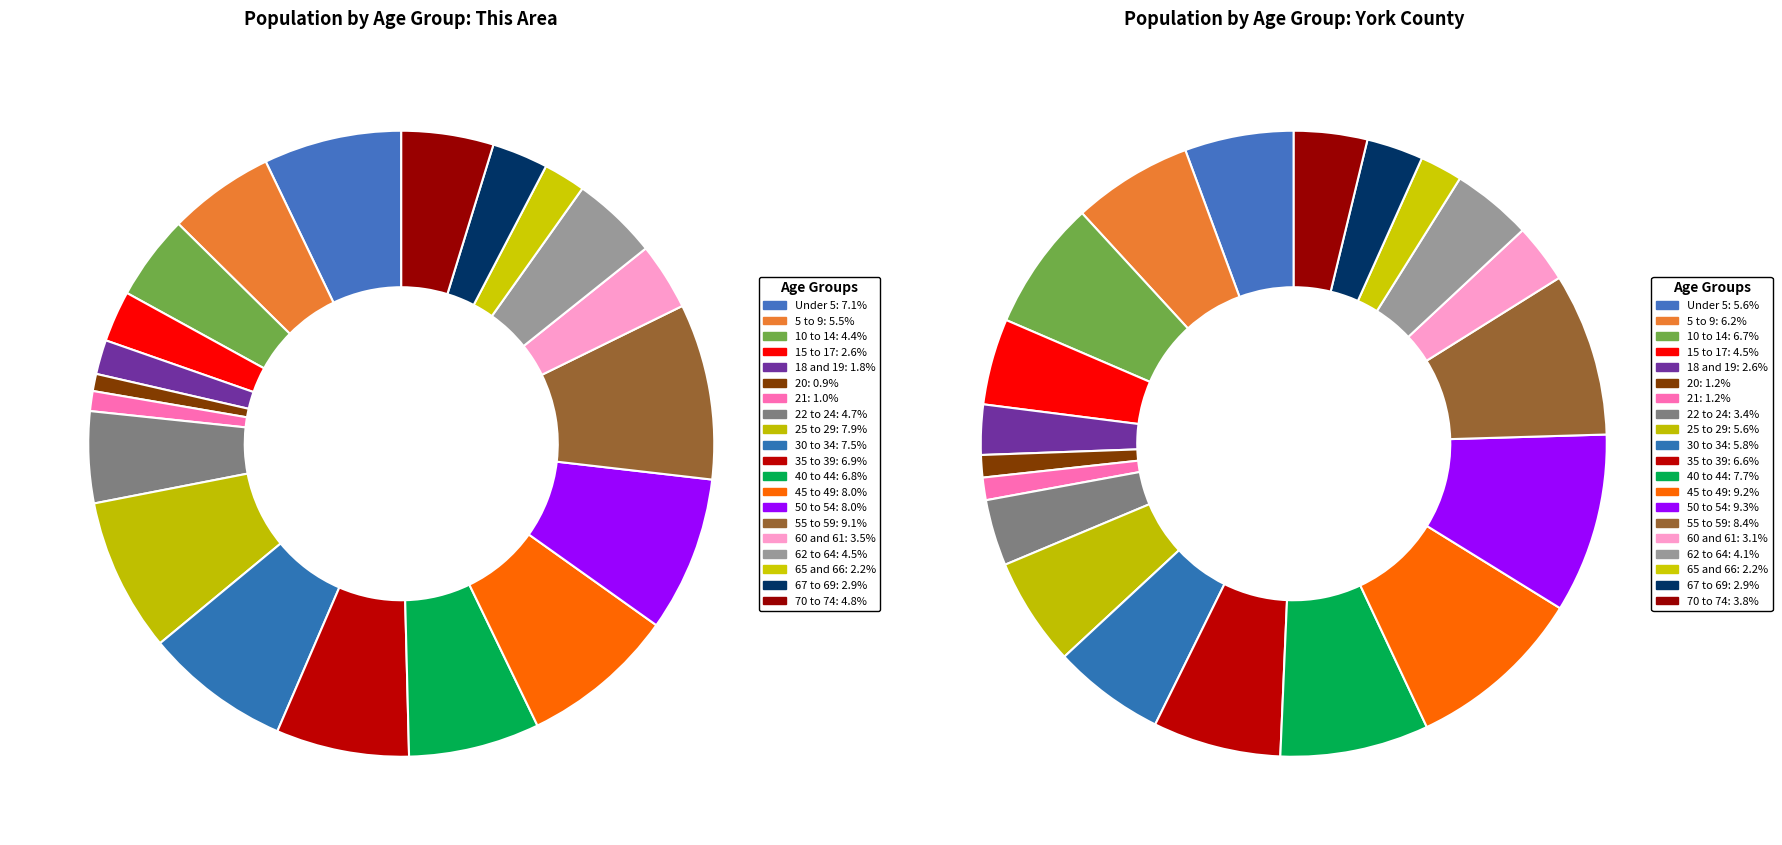

Between 30 to 34 years and 45 to 49 years, which series saw the biggest shift?

York County